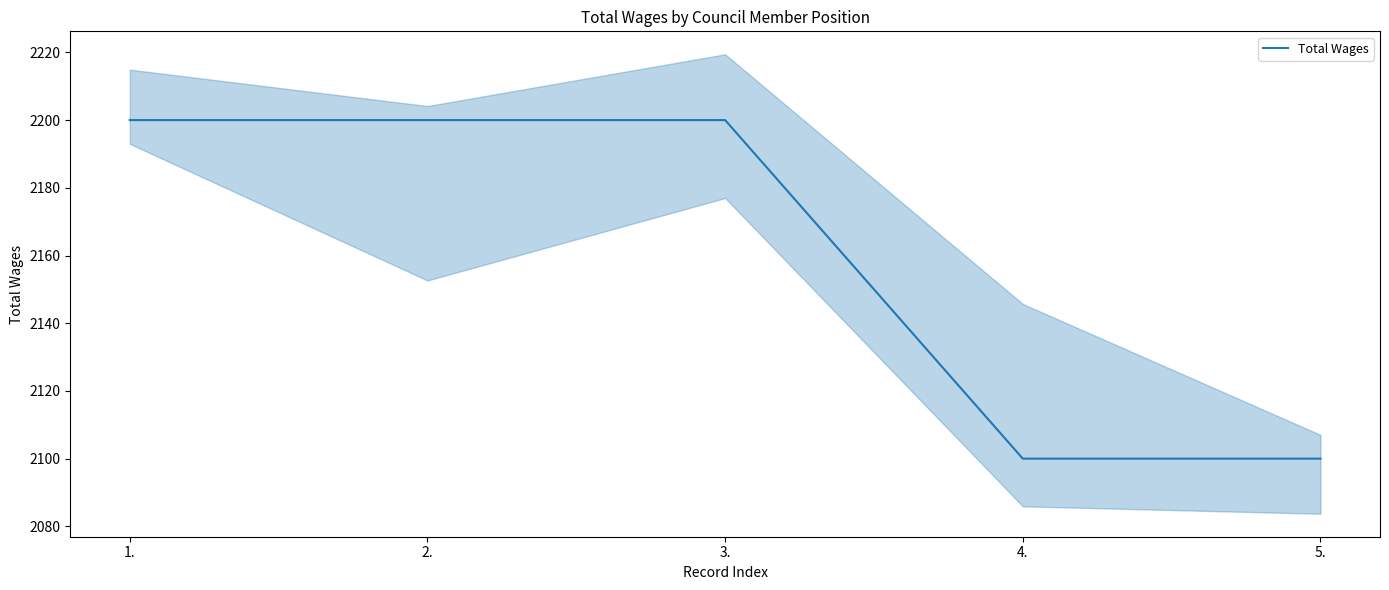

List the labels in order of value, smallest first.

4., 5., 1., 2., 3.